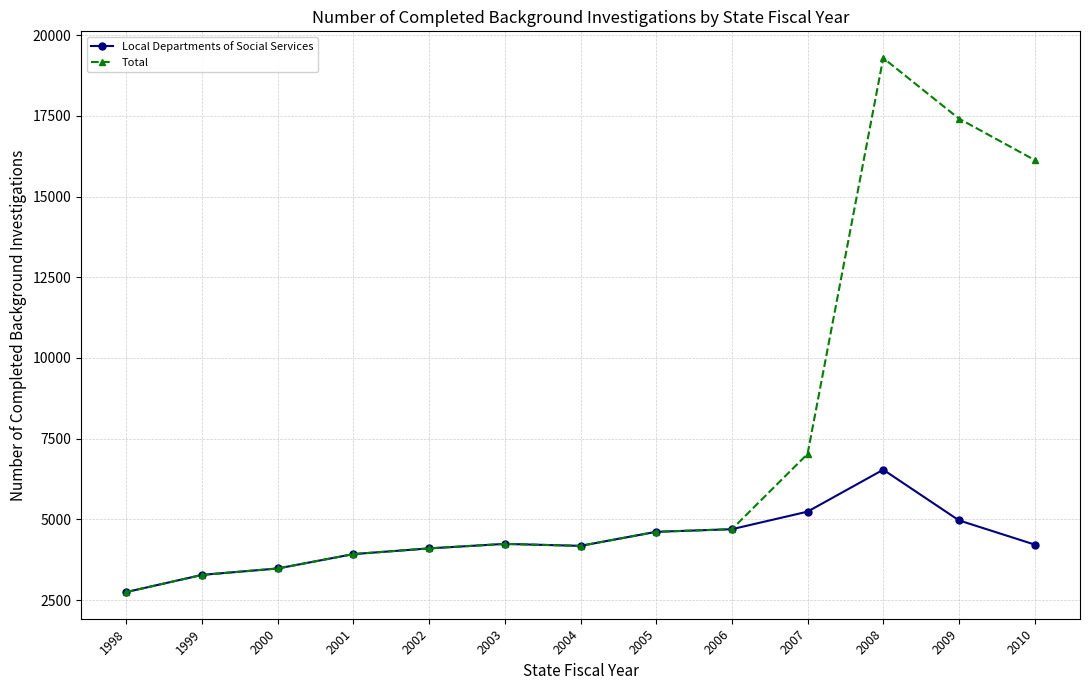

Rank the series by their average value, from lowest to highest.

Local Departments of Social Services, Total